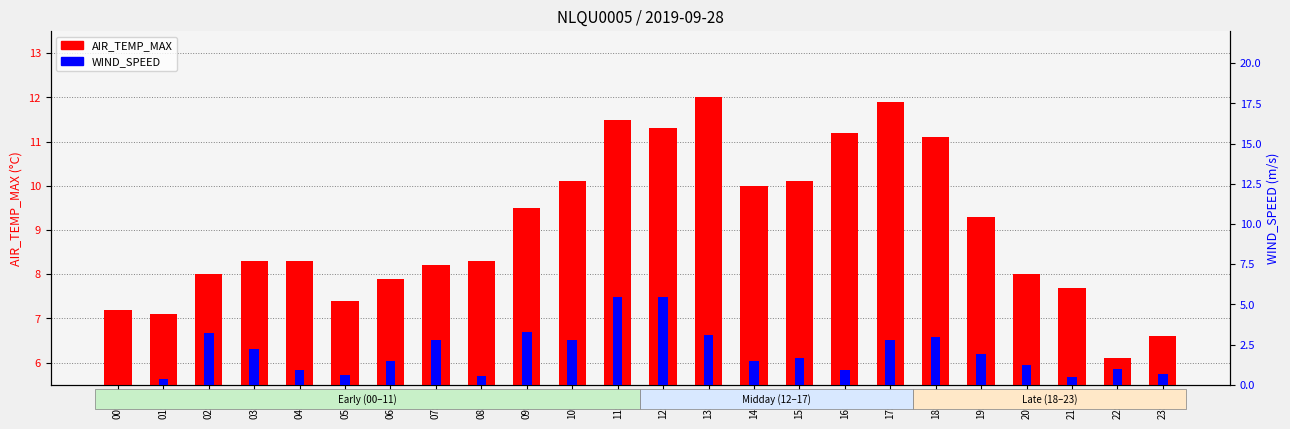

How many values in the WIND_SPEED series are below 1?

9